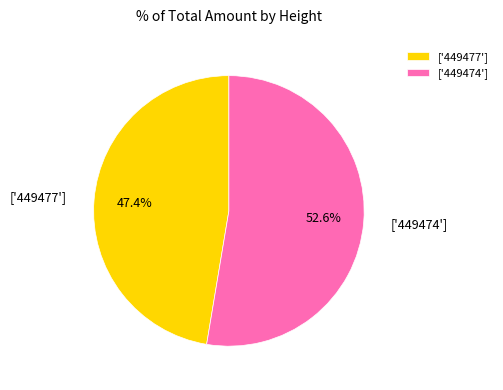

To the nearest percent, what is the average slice percentage?

50%